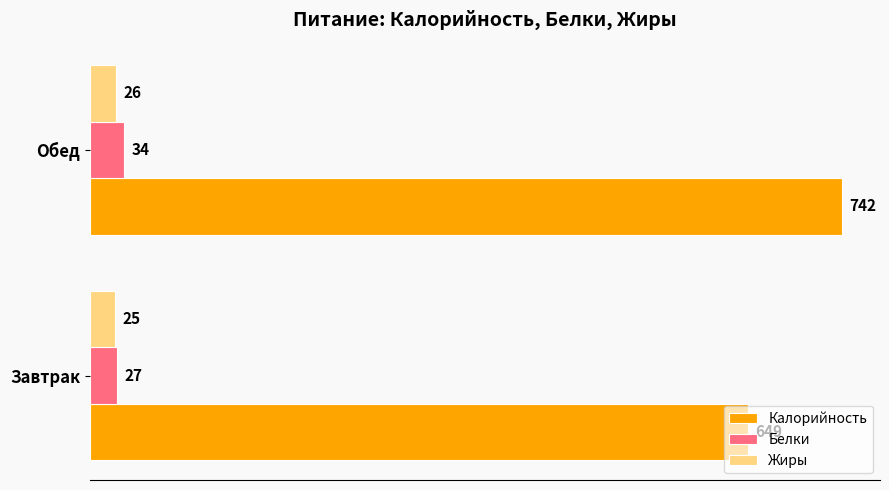

The Калорийность series shows 649 at Завтрак. True or false?

True